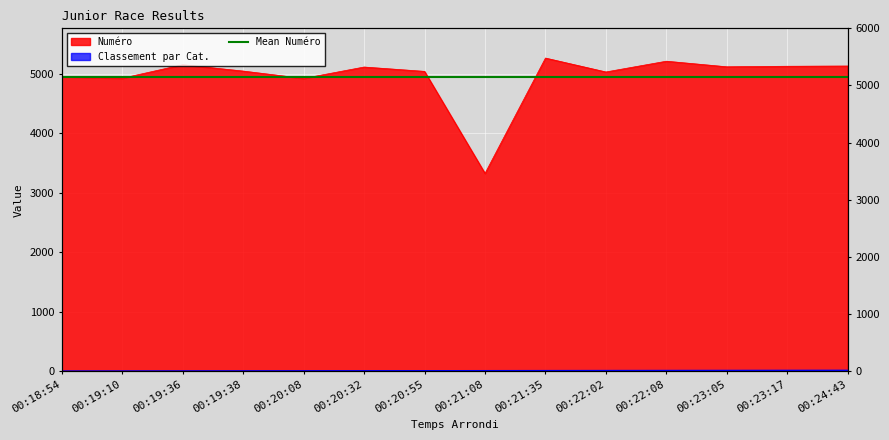

At which category does Numéro reach its first local peak?

00:19:36